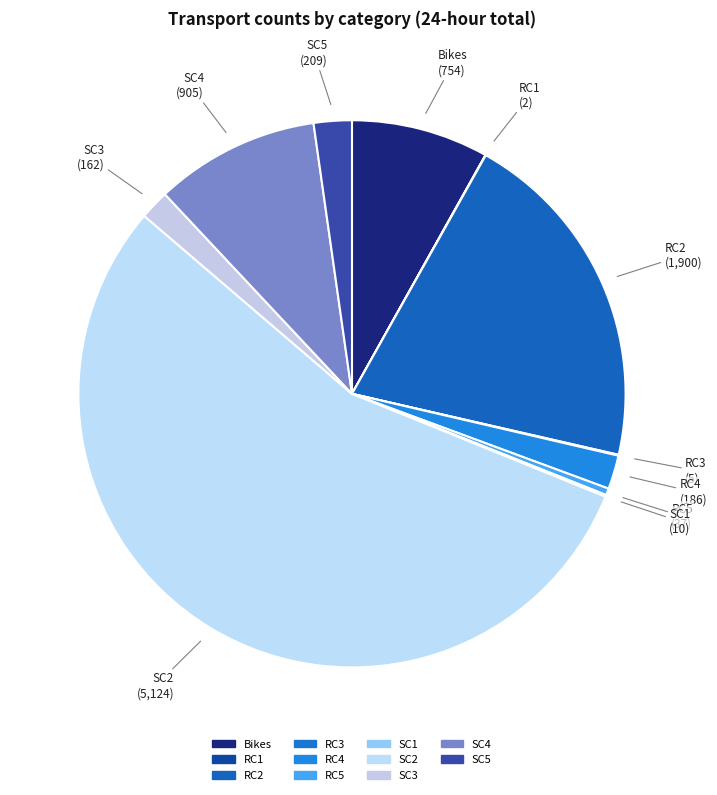

How many segments does this pie chart have?

11